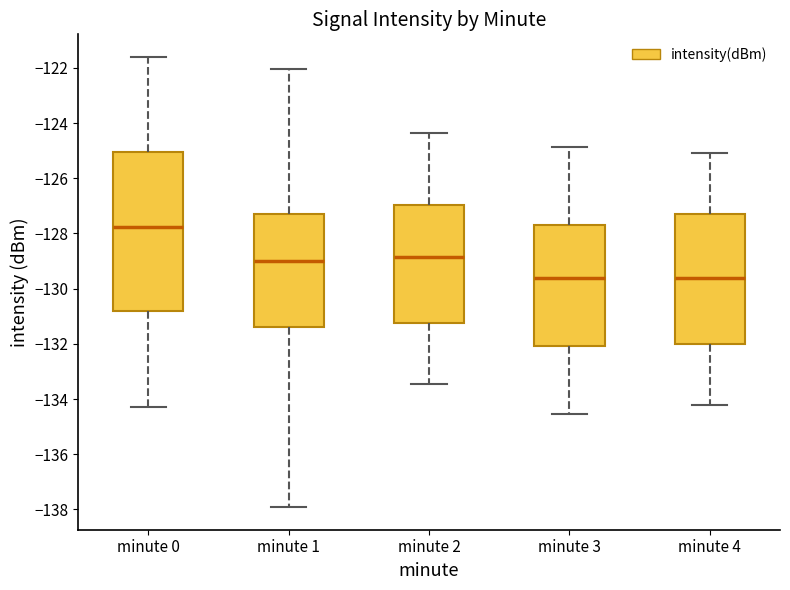

Where does the upper whisker of the box for minute 2 end on the y-axis? The values are not printed on the chart, so give them approximately, as read against the axis.

-124.4